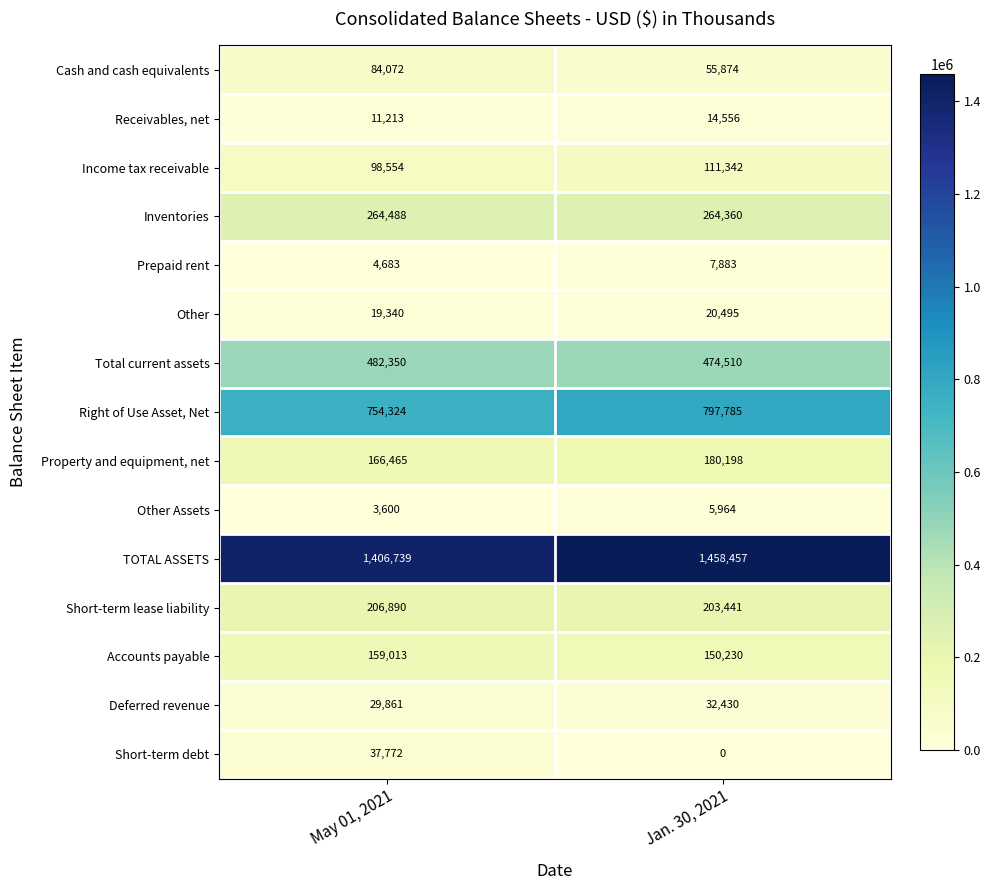

Reading right to left, extract all data points from this chart.

Cash and cash equivalents: Jan. 30, 2021=55874	May 01, 2021=84072
Receivables, net: Jan. 30, 2021=14556	May 01, 2021=11213
Income tax receivable: Jan. 30, 2021=111342	May 01, 2021=98554
Inventories: Jan. 30, 2021=264360	May 01, 2021=264488
Prepaid rent: Jan. 30, 2021=7883	May 01, 2021=4683
Other: Jan. 30, 2021=20495	May 01, 2021=19340
Total current assets: Jan. 30, 2021=474510	May 01, 2021=482350
Right of Use Asset, Net: Jan. 30, 2021=797785	May 01, 2021=754324
Property and equipment, net: Jan. 30, 2021=180198	May 01, 2021=166465
Other Assets: Jan. 30, 2021=5964	May 01, 2021=3600
TOTAL ASSETS: Jan. 30, 2021=1458457	May 01, 2021=1406739
Short-term lease liability: Jan. 30, 2021=203441	May 01, 2021=206890
Accounts payable: Jan. 30, 2021=150230	May 01, 2021=159013
Deferred revenue: Jan. 30, 2021=32430	May 01, 2021=29861
Short-term debt: Jan. 30, 2021=0	May 01, 2021=37772